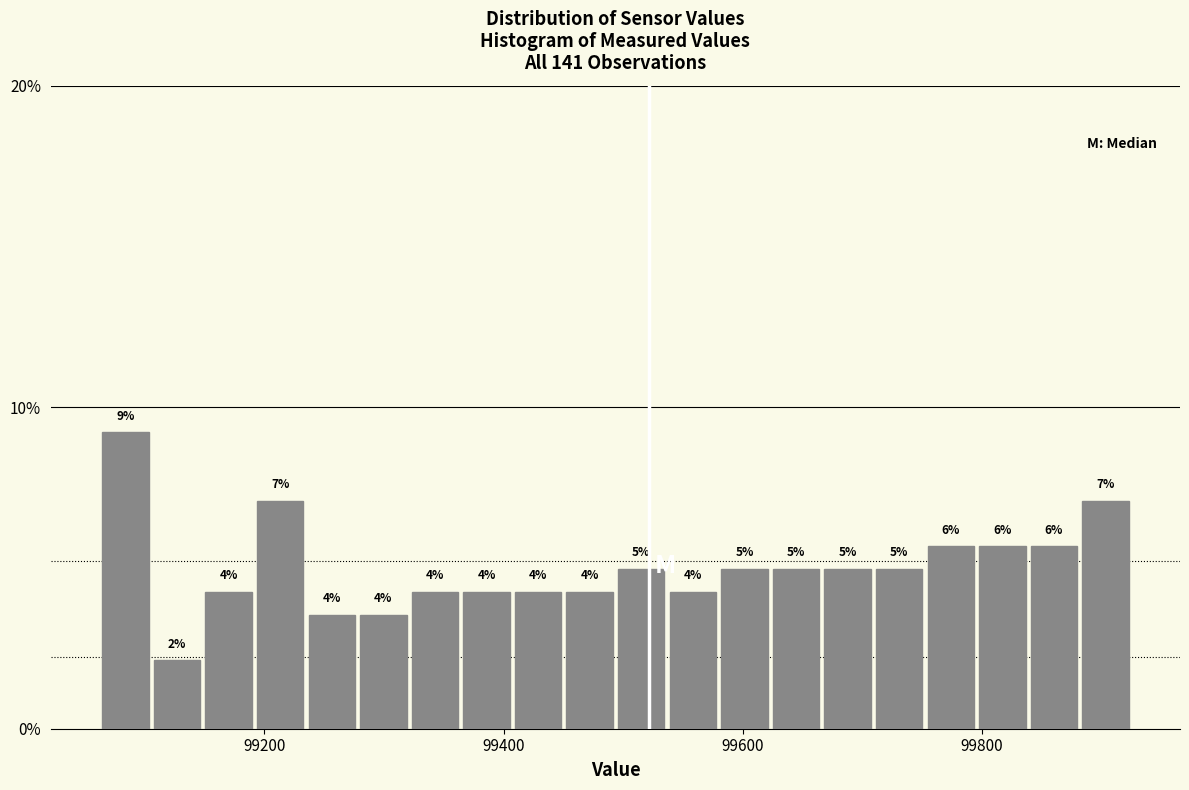

Read against the x-axis, roughly where is the centre of the tallest bar?

99080